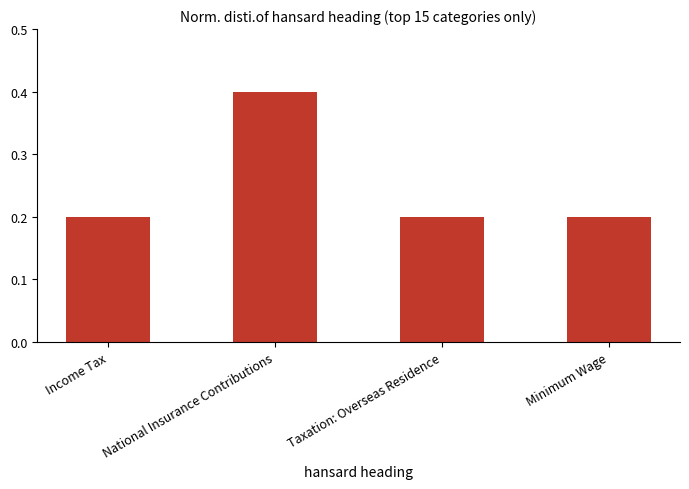

What position from the right is Minimum Wage?

1